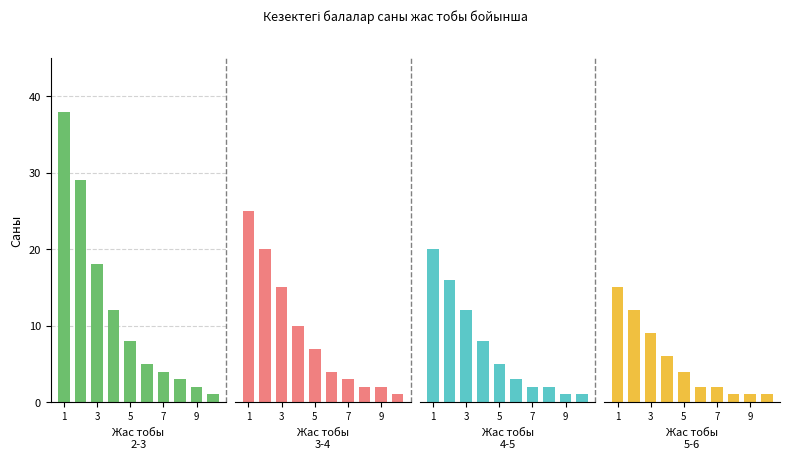

Reading left to right, what are all the values shown in this chart?

2-3: 38	29	18	12	8	5	4	3	2	1
3-4: 25	20	15	10	7	4	3	2	2	1
4-5: 20	16	12	8	5	3	2	2	1	1
5-6: 15	12	9	6	4	2	2	1	1	1